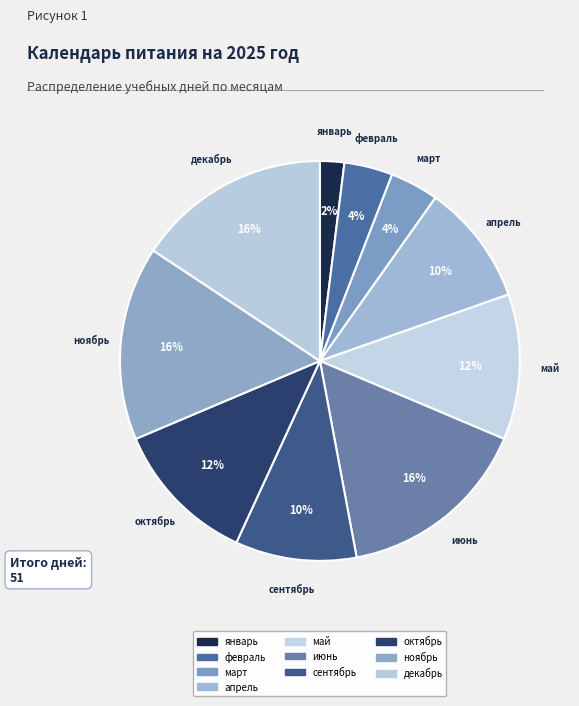

Count the number of slices in the pie.

10